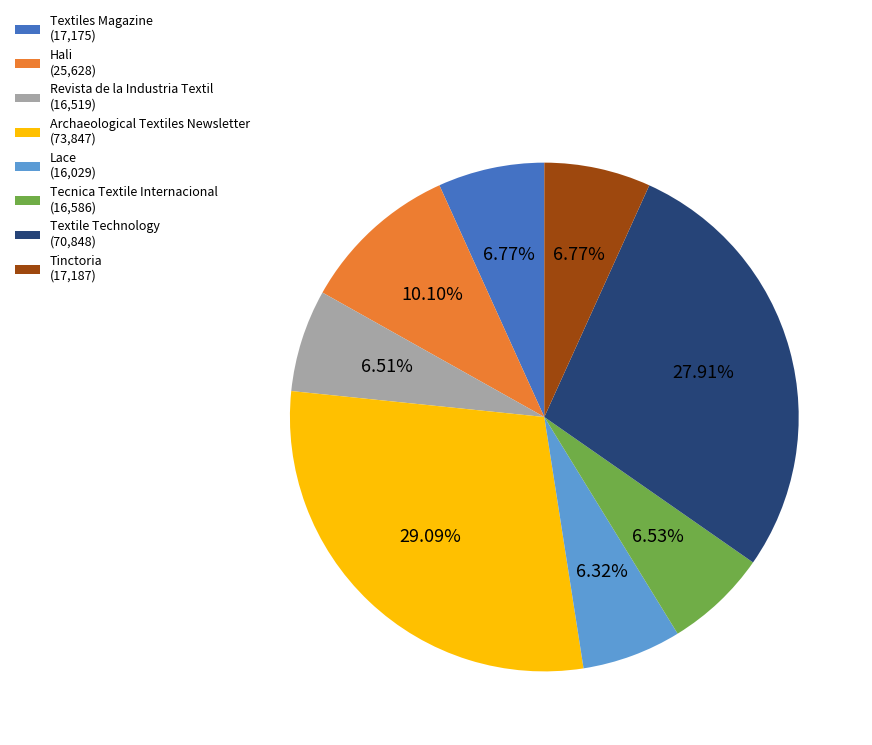

What is the largest slice in the pie chart?

Archaeological Textiles Newsletter